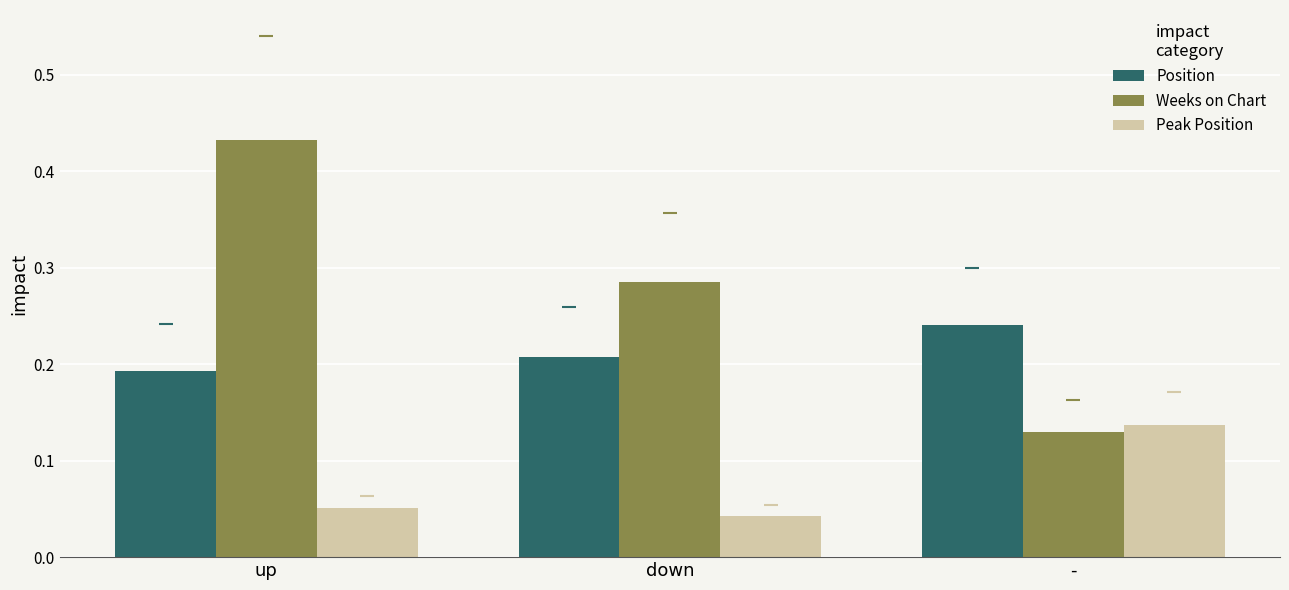

At which label does Peak Position reach its peak?

-